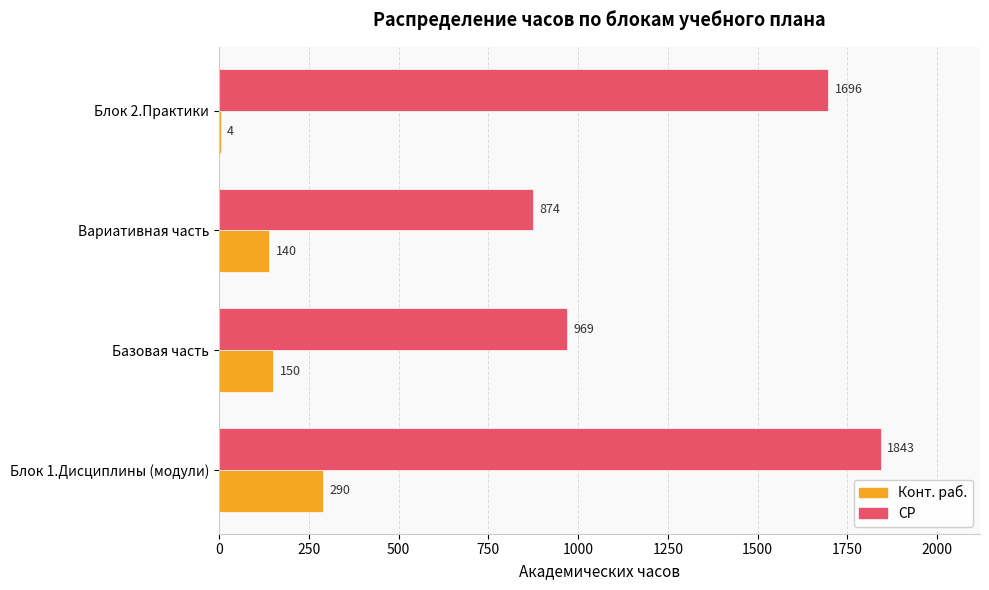

What are all the series names shown in the legend?

Конт. раб., СР